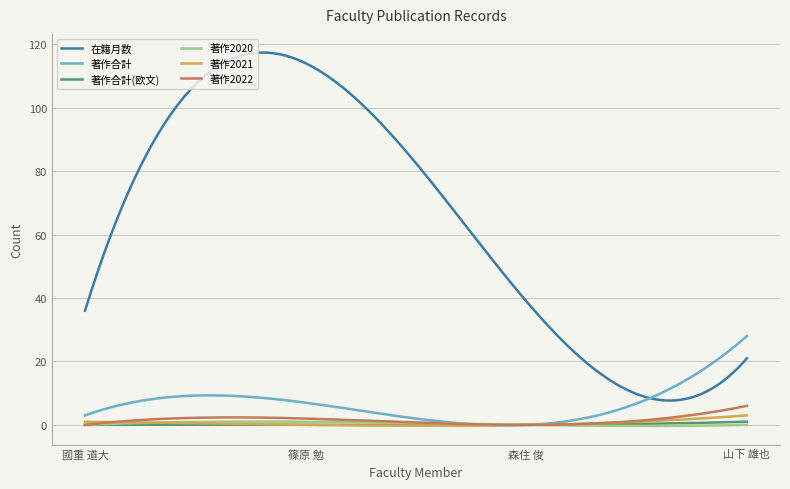

What is the maximum value shown in the chart?

117.4